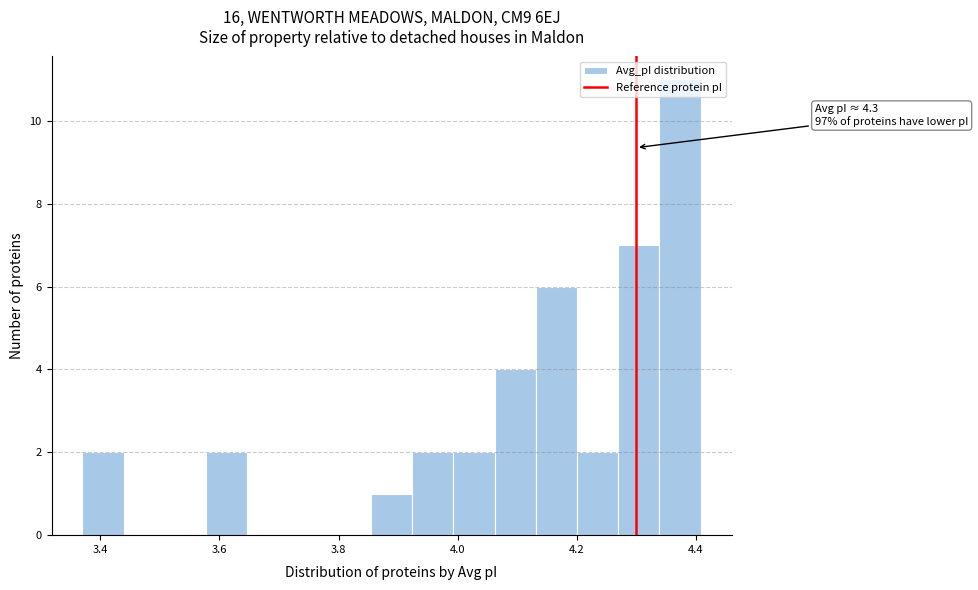

Around what value on the x-axis is the tallest bar? Give the approximate position of its centre, as read against the axis.

4.38